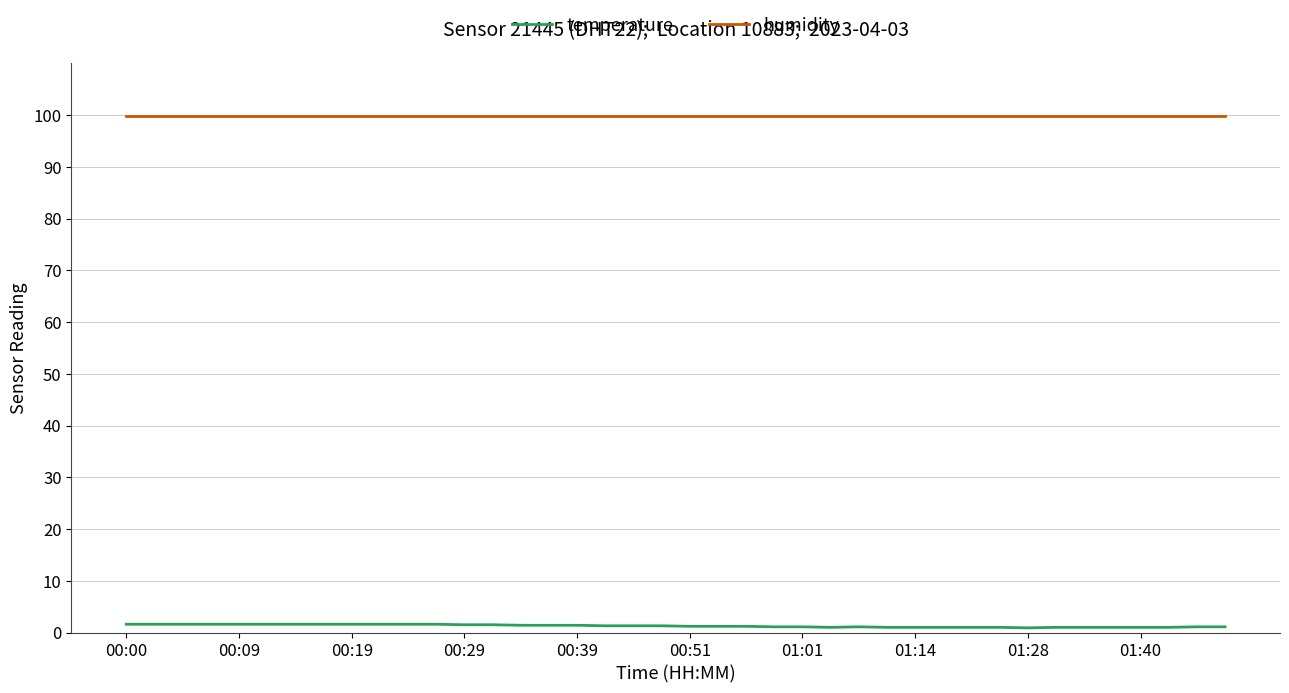

True or false: temperature and humidity cross at least once.

False